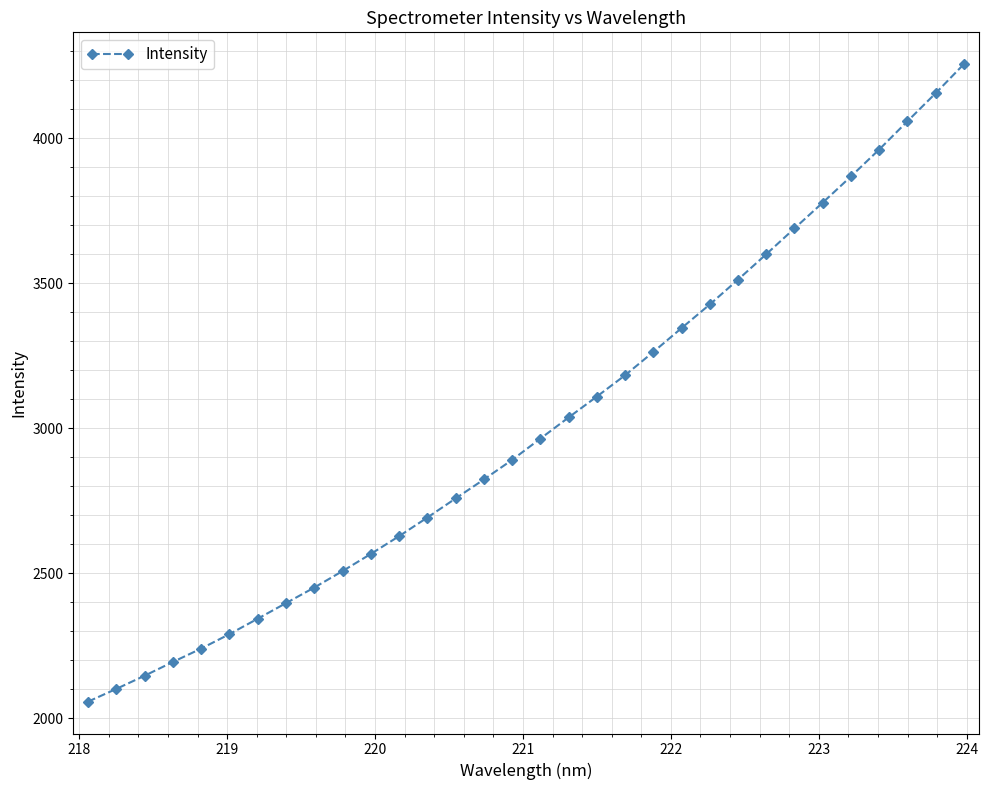

What is the greatest value displayed?

4255.2